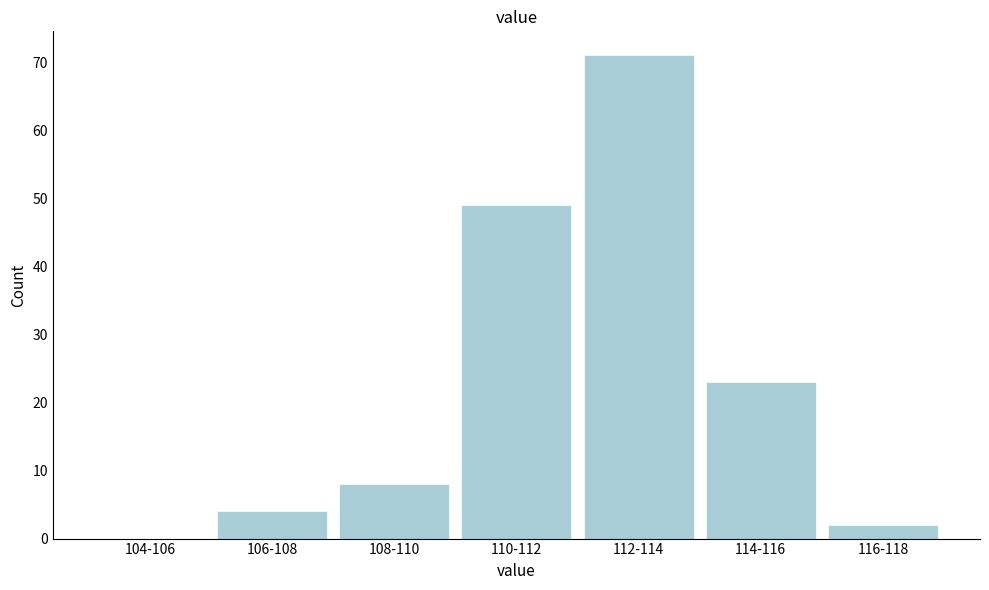

Reading left to right, list all the values displayed in this chart.

104-106=0	106-108=4	108-110=8	110-112=49	112-114=71	114-116=23	116-118=2